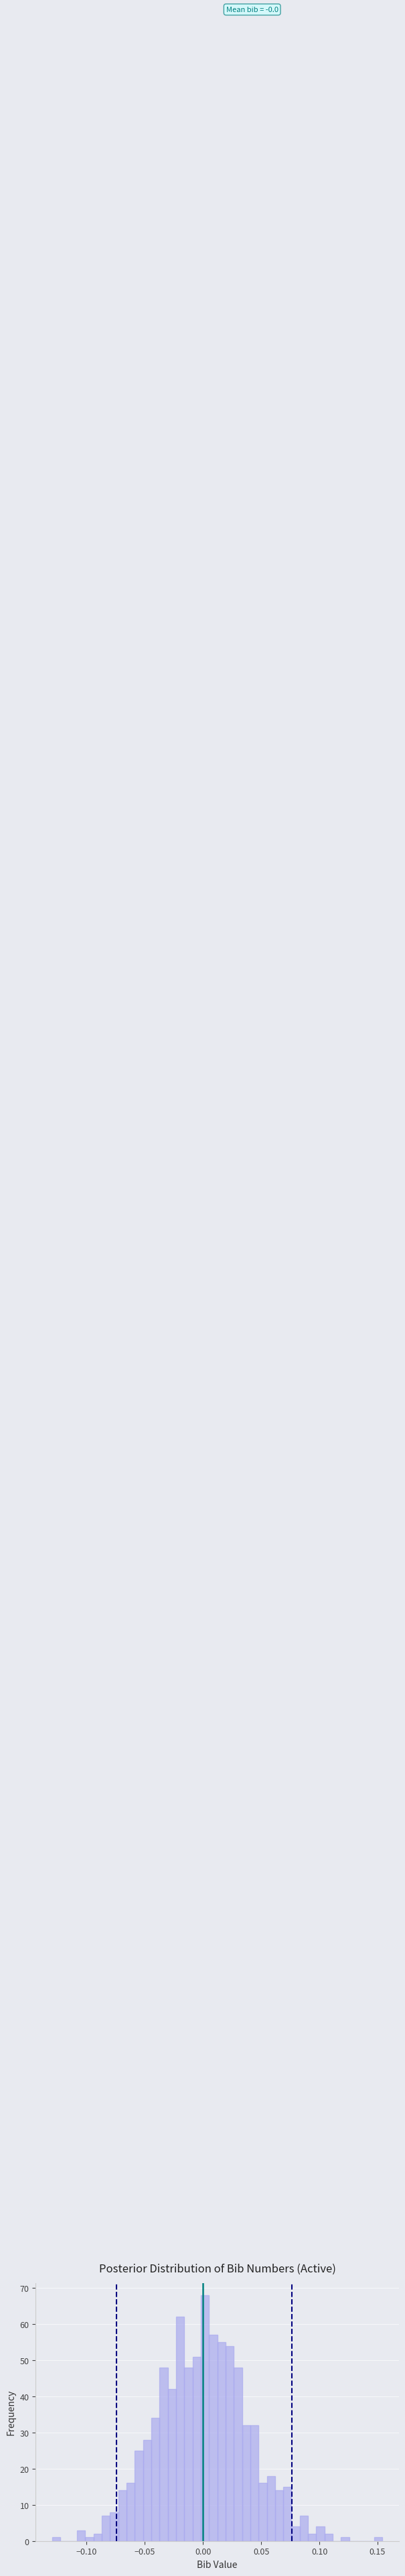

Read against the x-axis, roughly where is the centre of the tallest bar?

0.000